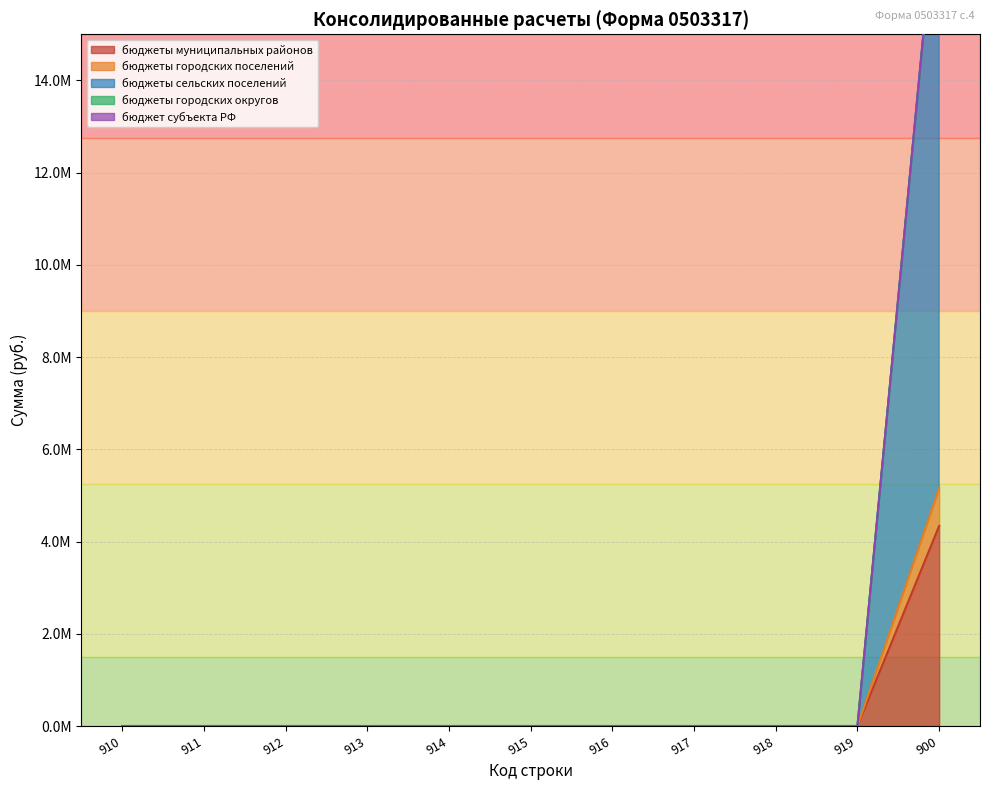

List the series in order of their peak value, lowest first.

бюджеты городских округов, бюджет субъекта РФ, бюджеты городских поселений, бюджеты муниципальных районов, бюджеты сельских поселений